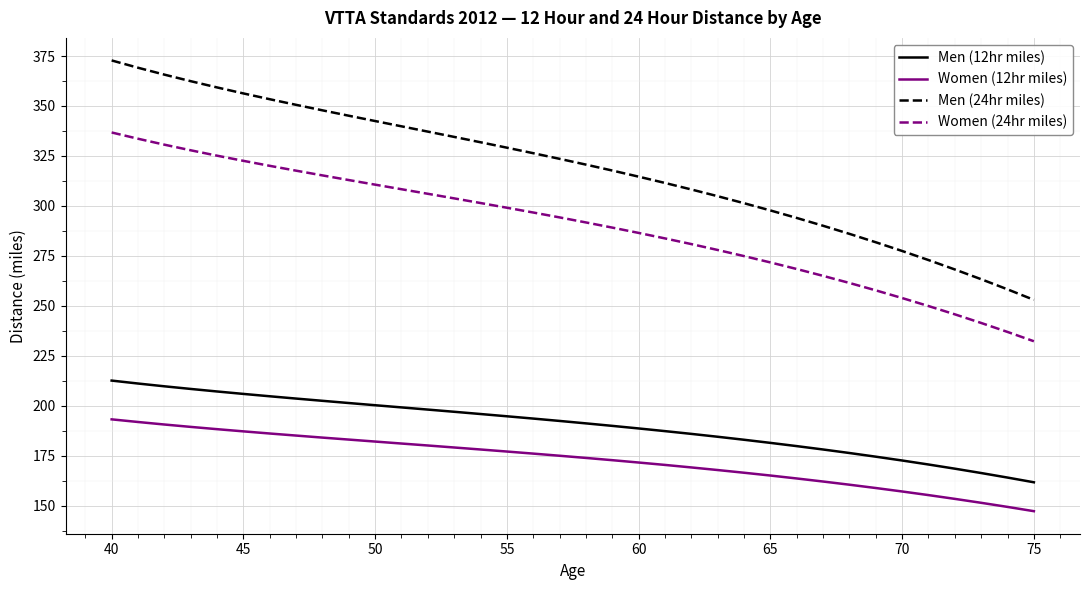

What is the minimum value shown in the chart?

147.2